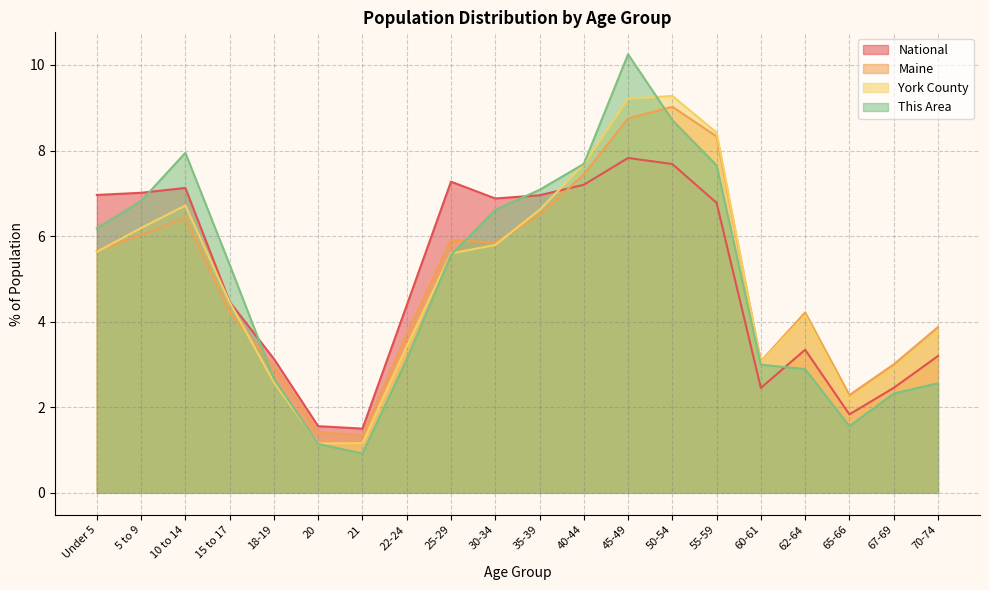

What are all the series names shown in the legend?

National, Maine, York County, This Area